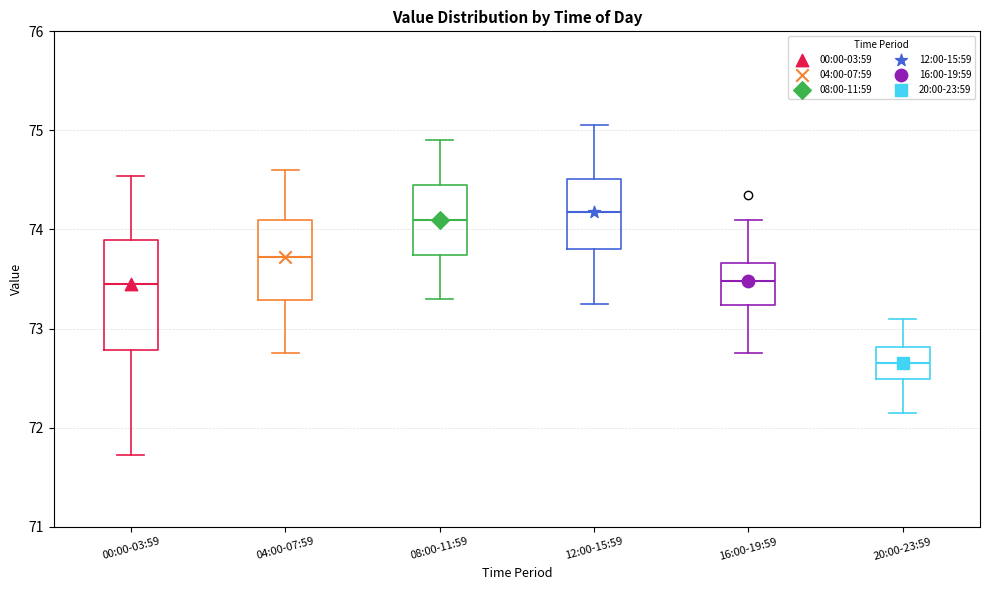

Where does the upper whisker of the box for 20:00-23:59 end on the y-axis? The values are not printed on the chart, so give them approximately, as read against the axis.

73.1